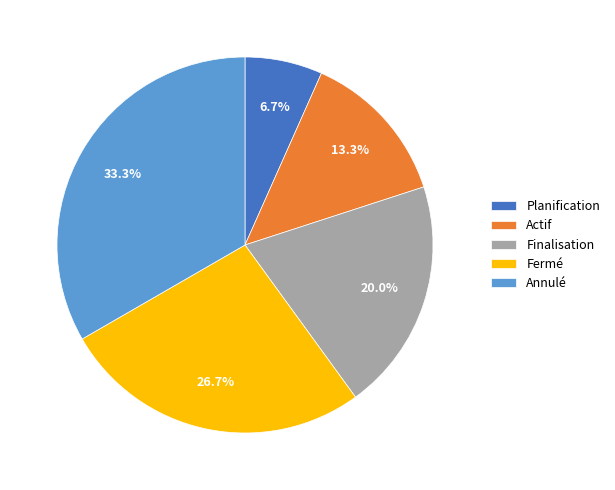

To the nearest percent, what is the difference between the Planification and Fermé slice percentages?

20%